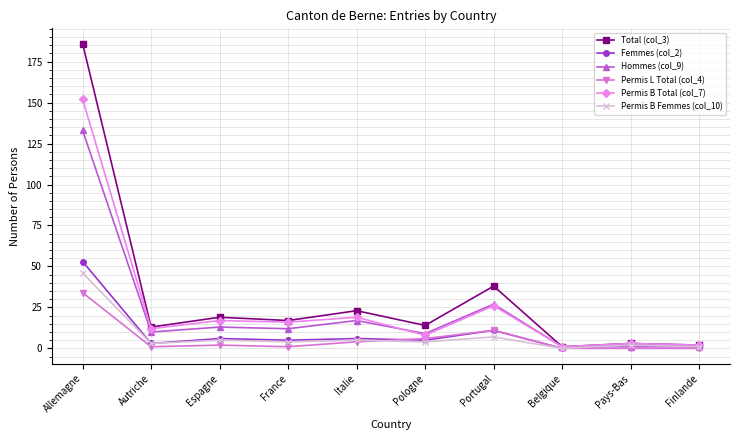

What are all the series names shown in the legend?

Total (col_3), Femmes (col_2), Hommes (col_9), Permis L Total (col_4), Permis B Total (col_7), Permis B Femmes (col_10)